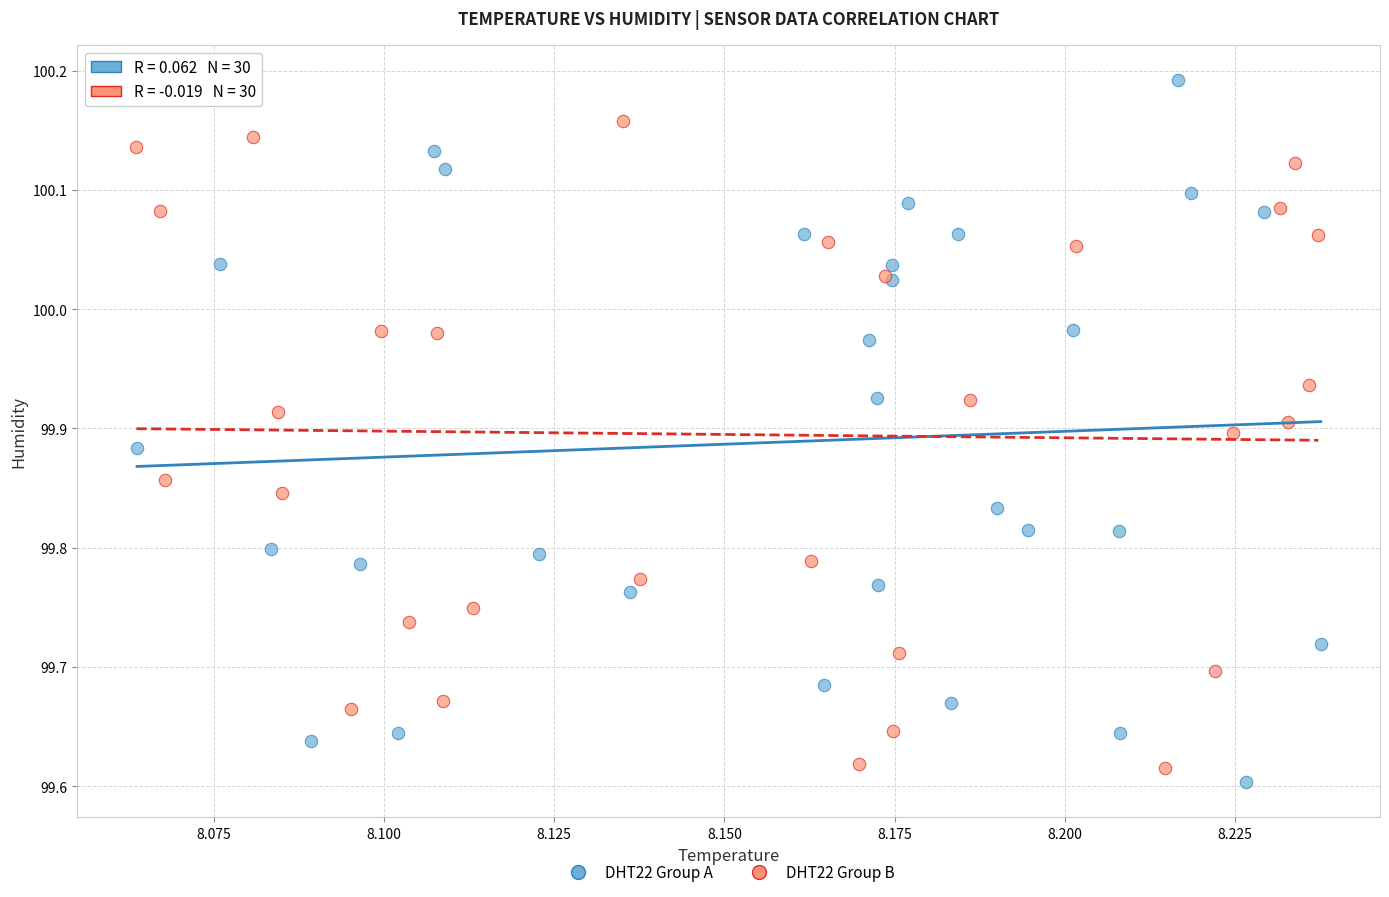

What are all the series names shown in the legend?

DHT22 Group A, DHT22 Group B